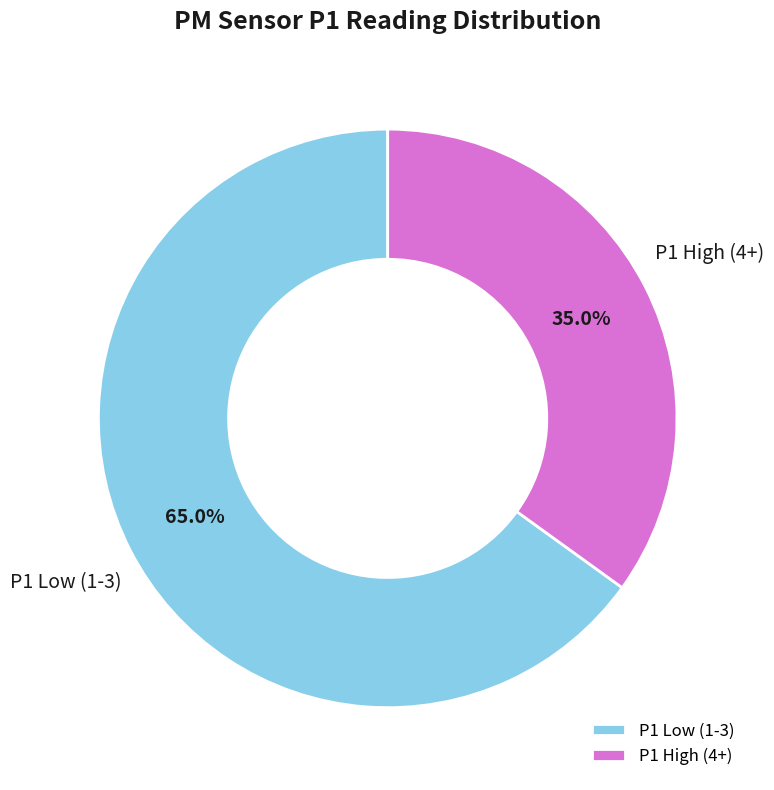

What is the majority slice?

P1 Low (1-3)